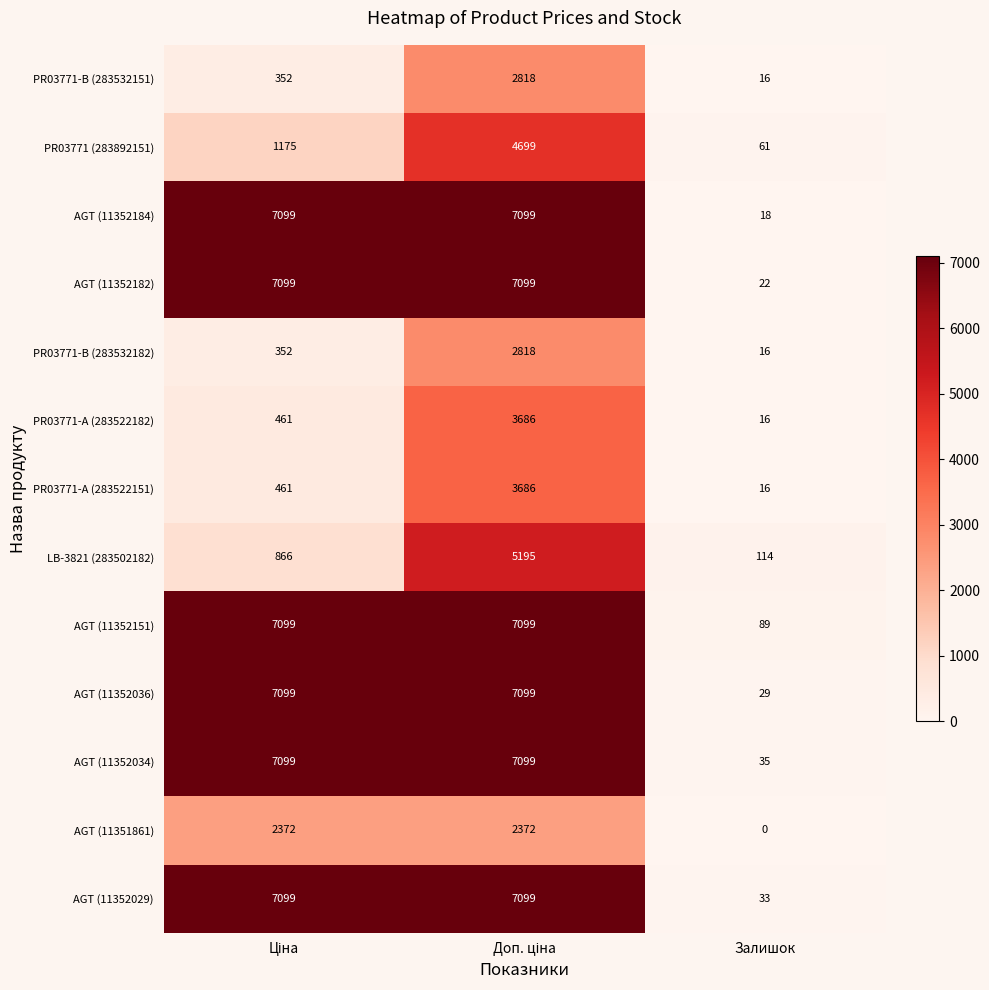

Which series has the largest range (max minus min)?

AGT (11352184)